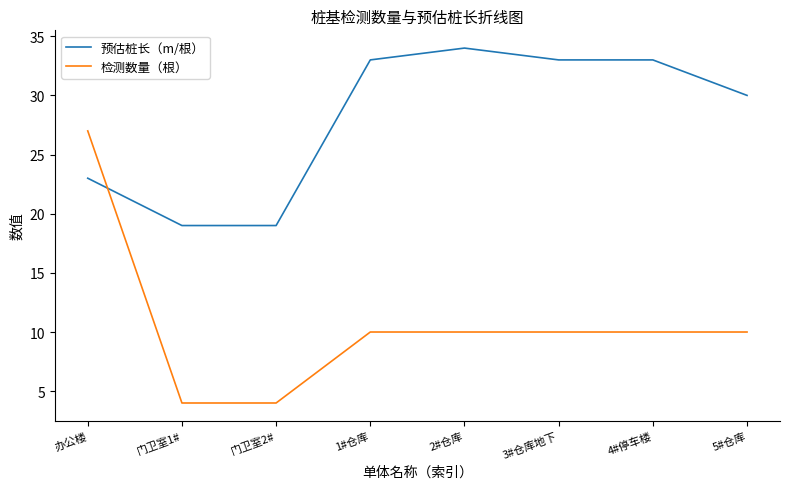

What are all the series names shown in the legend?

预估桩长（m/根）, 检测数量（根）